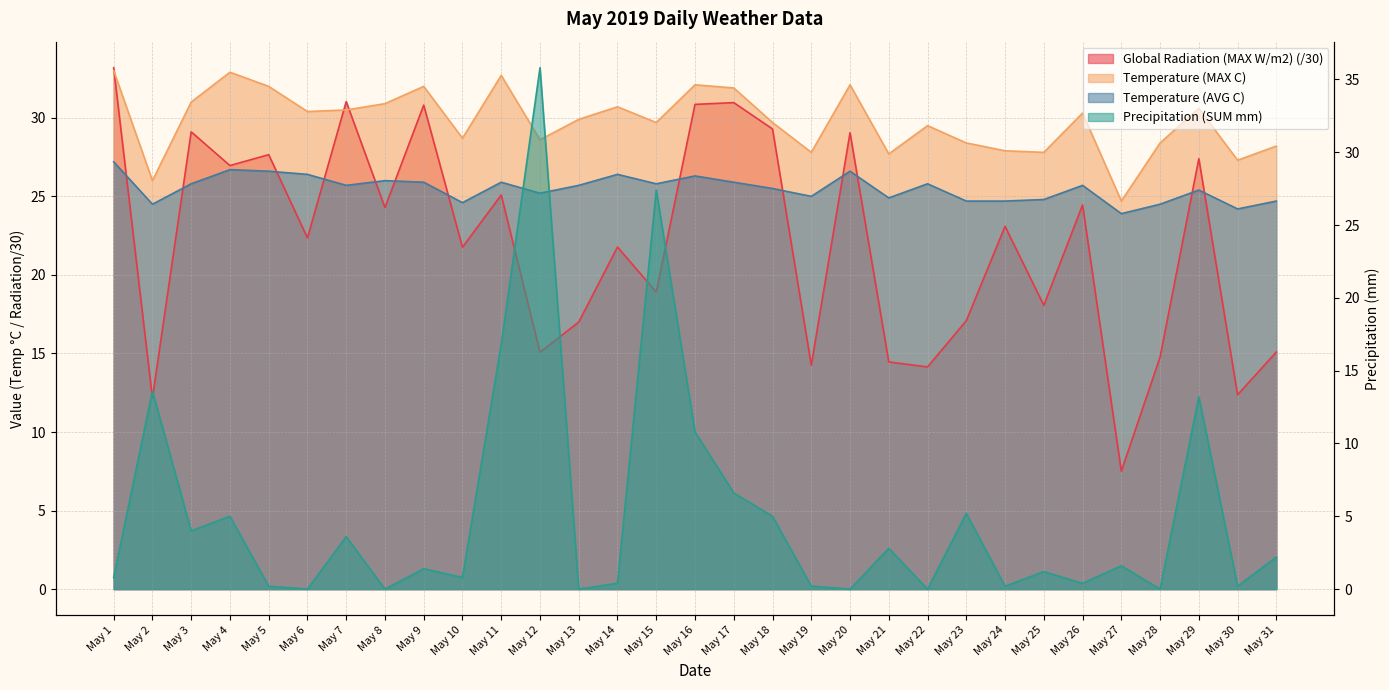

Is it true that Precipitation (SUM mm) equals 23.1 at May 20?

False